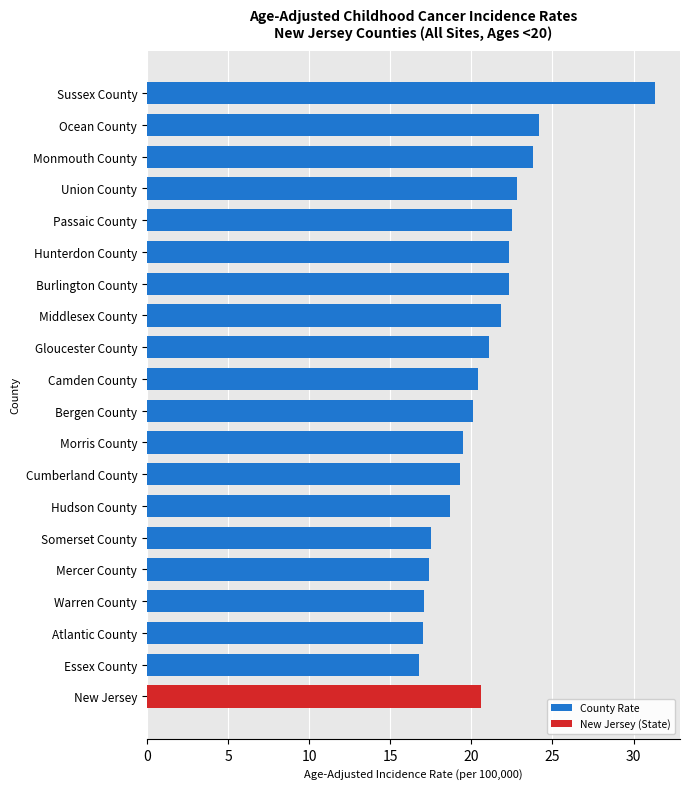

What is the greatest value displayed?

31.3